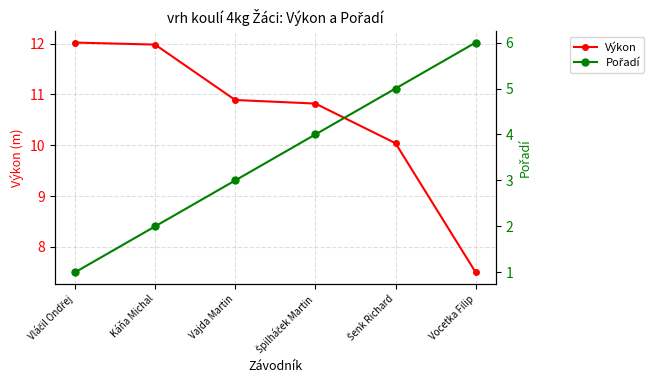

True or false: Výkon has more than 1 points higher than both neighbors.

False